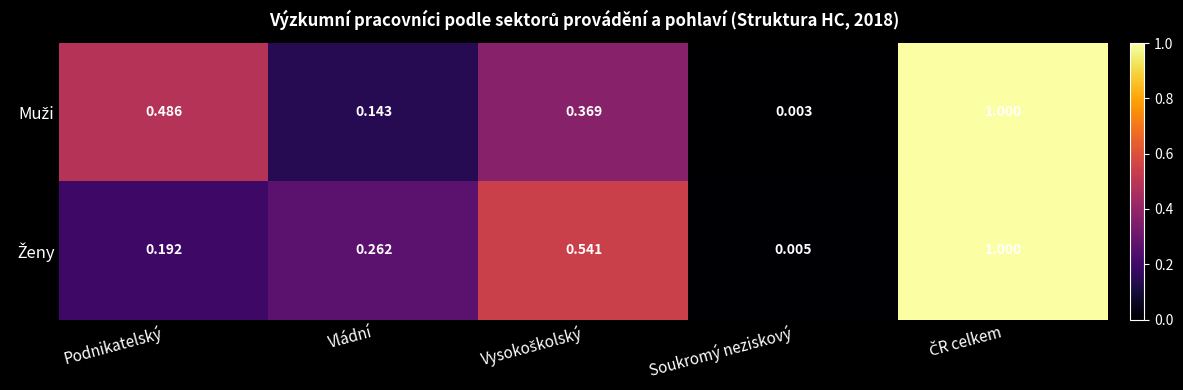

At how many categories does at least one series exceed 0?

5